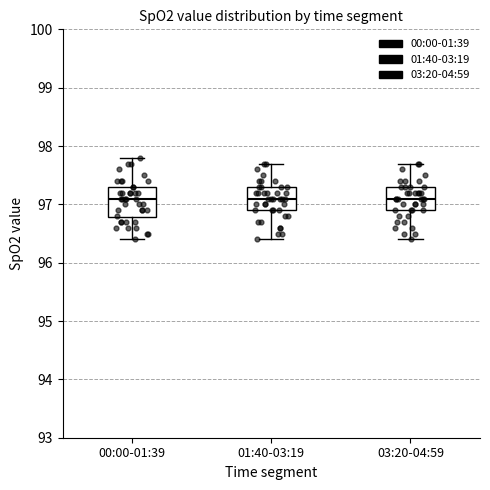

Reading left to right, transcribe this box plot: for each box, give where its median line is, the range the box spans, and where its two whiskers end, as read against the y-axis. The values are not printed on the chart, so give them approximately, as read against the axis.

00:00-01:39: median 97.1, box 96.8 to 97.3, whiskers 96.4 to 97.8
01:40-03:19: median 97.1, box 96.9 to 97.3, whiskers 96.4 to 97.7
03:20-04:59: median 97.1, box 96.9 to 97.3, whiskers 96.4 to 97.7